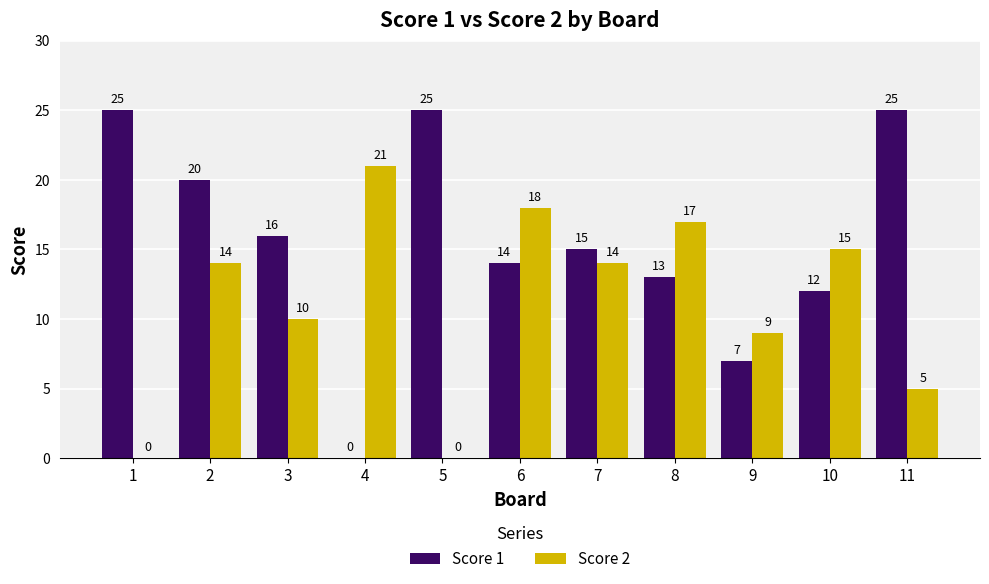

Reading left to right, list all the values displayed in this chart.

Score 1: 25	20	16	0	25	14	15	13	7	12	25
Score 2: 0	14	10	21	0	18	14	17	9	15	5